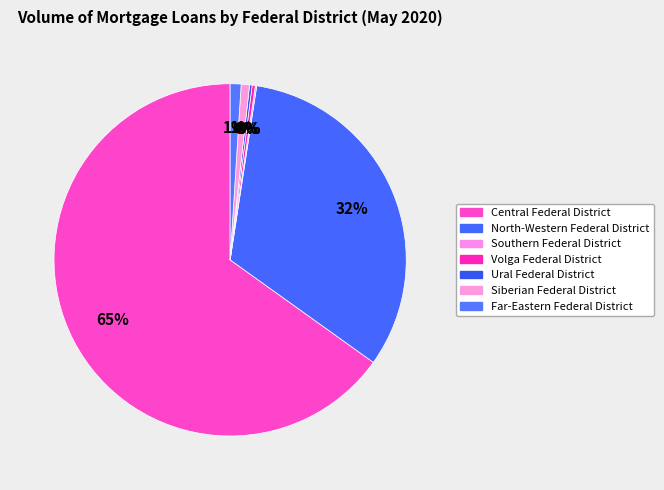

True or false: Siberian Federal District accounts for 1% of the total.

True